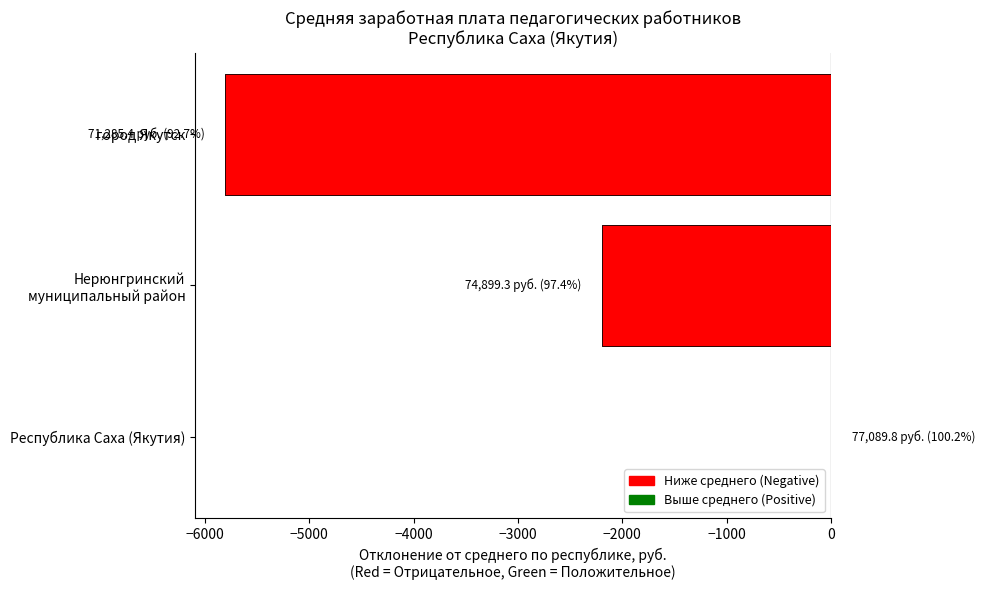

What position from the left is Республика Саха (Якутия)?

1